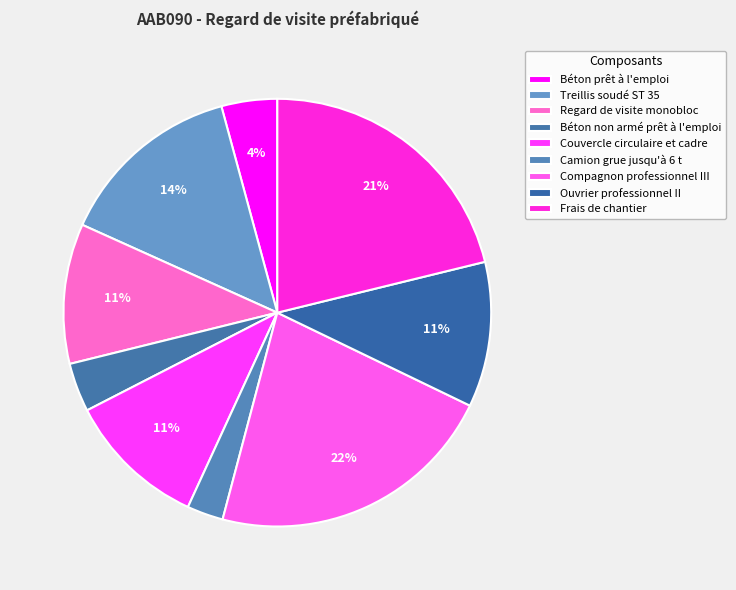

To the nearest percent, what percentage of the pie is Béton prêt à l'emploi?

4%